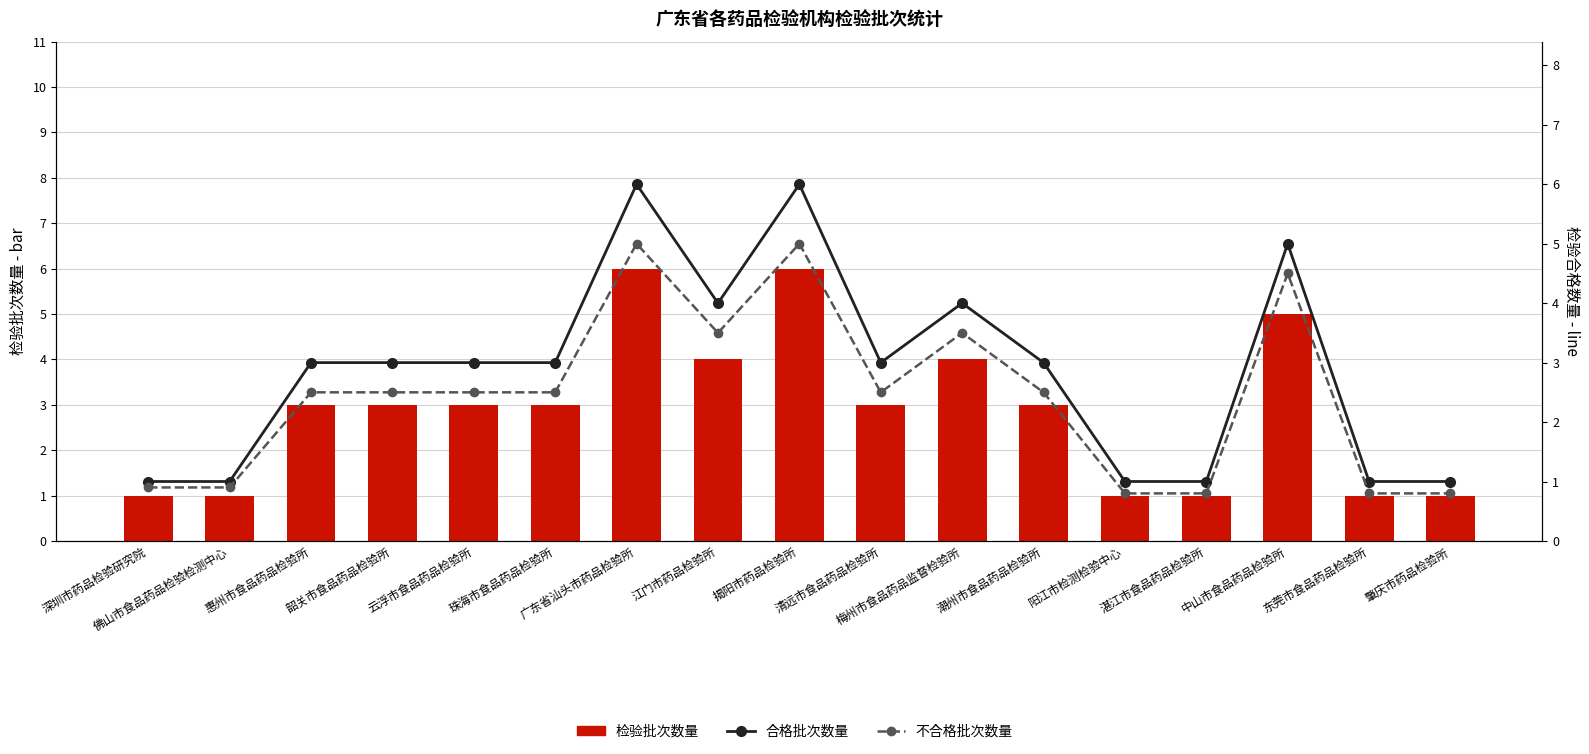

At how many categories does at least one series exceed 4?

3